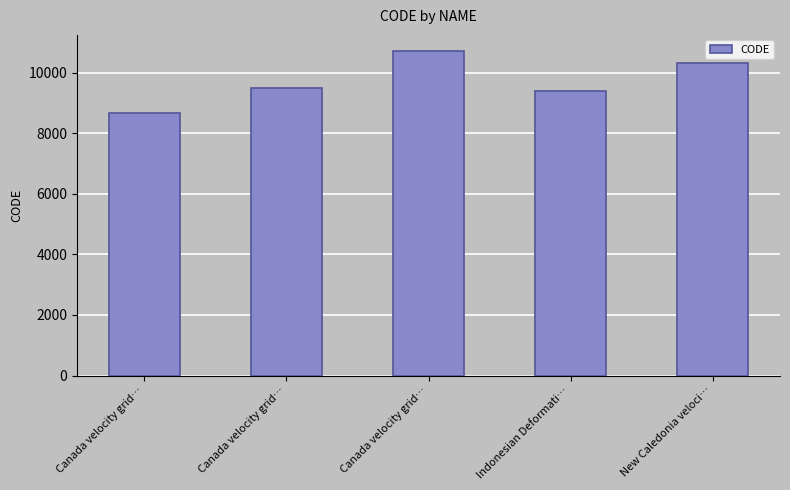

Where does the data first go above 9483?

Canada velocity grid…